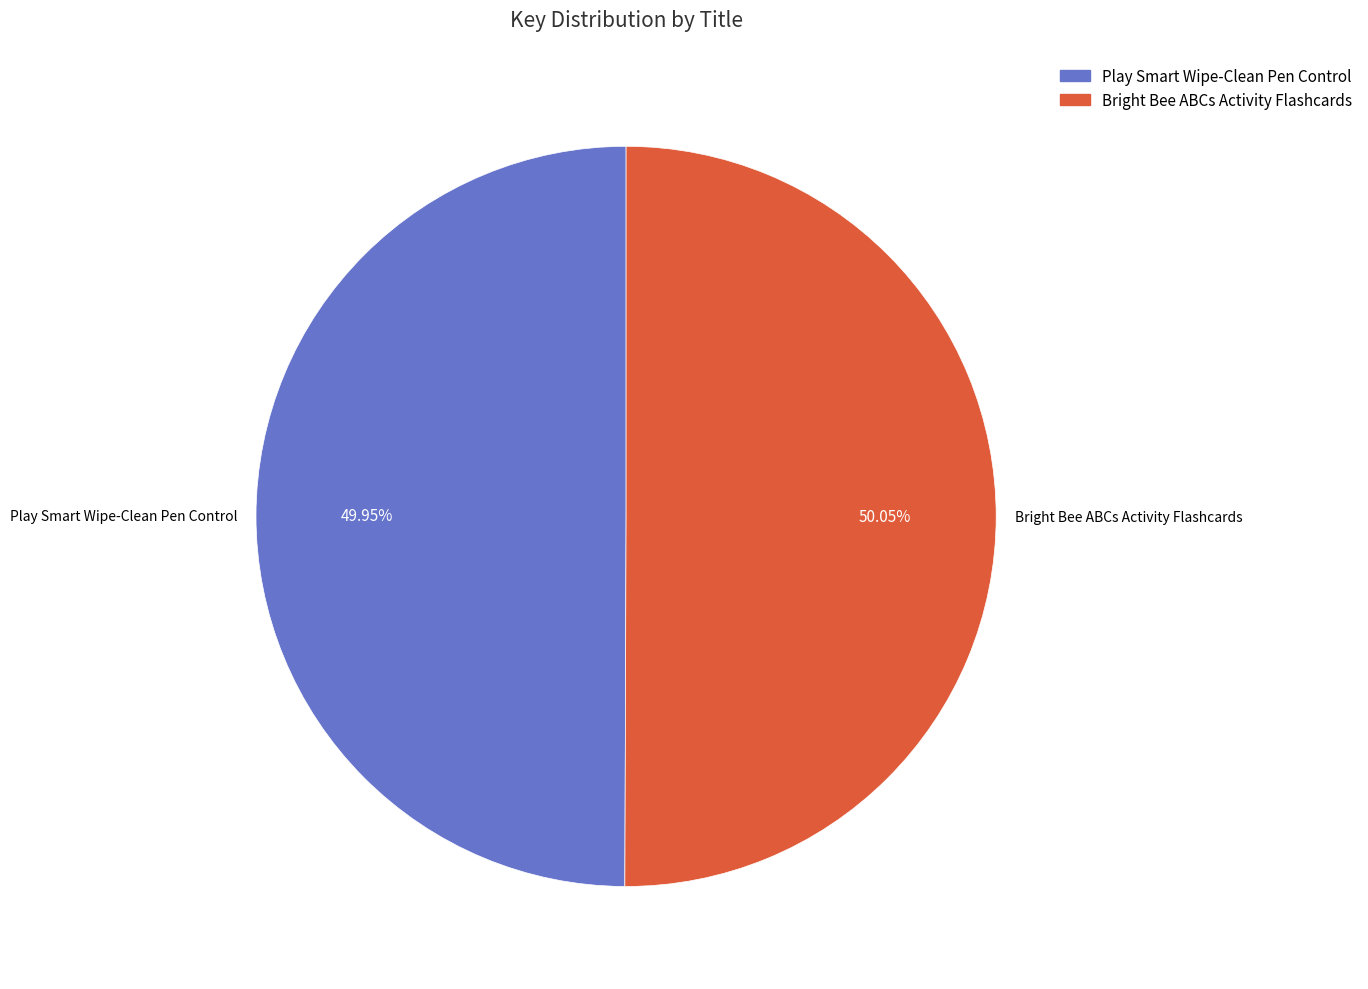

What is the ratio of the value at Play Smart Wipe-Clean Pen Control to the value at Bright Bee ABCs Activity Flashcards?

1.0